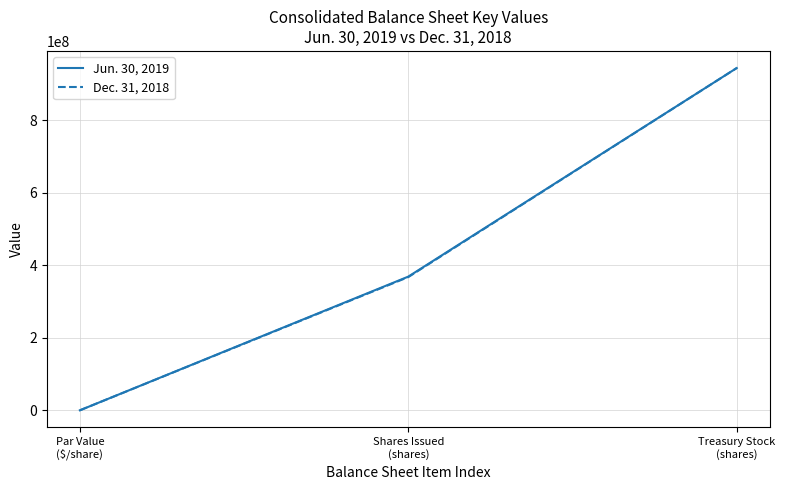

List the series in order of their overall mean, lowest first.

Dec. 31, 2018, Jun. 30, 2019